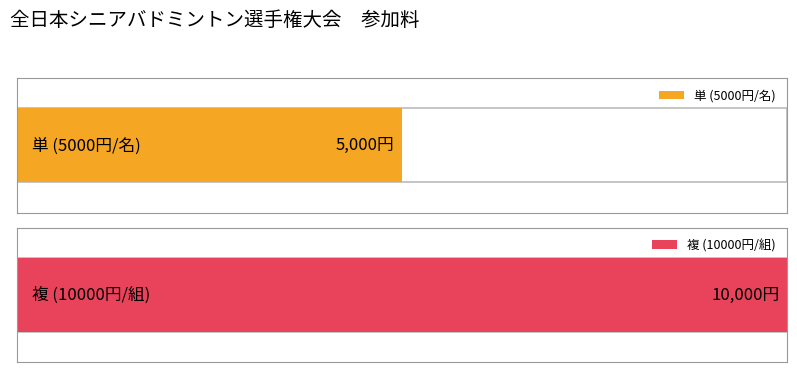

Does the chart contain any negative values?

No